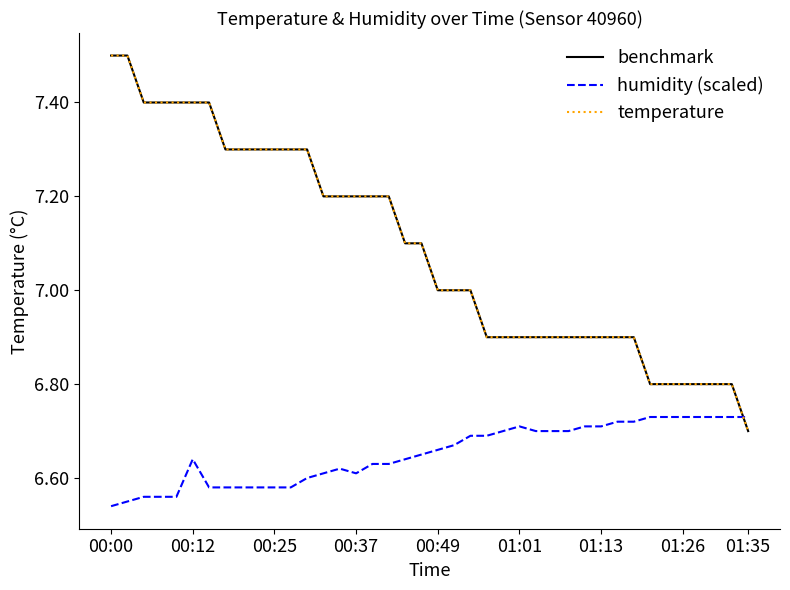

Reading left to right, list all the values displayed in this chart.

benchmark: 7.5	7.5	7.4	7.4	7.4	7.4	7.4	7.3	7.3	7.3	7.3	7.3	7.3	7.2	7.2	7.2	7.2	7.2	7.1	7.1	7.0	7.0	7.0	6.9	6.9	6.9	6.9	6.9	6.9	6.9	6.9	6.9	6.9	6.8	6.8	6.8	6.8	6.8	6.8	6.7
humidity (scaled): 6.5	6.5	6.6	6.6	6.6	6.6	6.6	6.6	6.6	6.6	6.6	6.6	6.6	6.6	6.6	6.6	6.6	6.6	6.6	6.7	6.7	6.7	6.7	6.7	6.7	6.7	6.7	6.7	6.7	6.7	6.7	6.7	6.7	6.7	6.7	6.7	6.7	6.7	6.7	6.7
temperature: 7.5	7.5	7.4	7.4	7.4	7.4	7.4	7.3	7.3	7.3	7.3	7.3	7.3	7.2	7.2	7.2	7.2	7.2	7.1	7.1	7.0	7.0	7.0	6.9	6.9	6.9	6.9	6.9	6.9	6.9	6.9	6.9	6.9	6.8	6.8	6.8	6.8	6.8	6.8	6.7